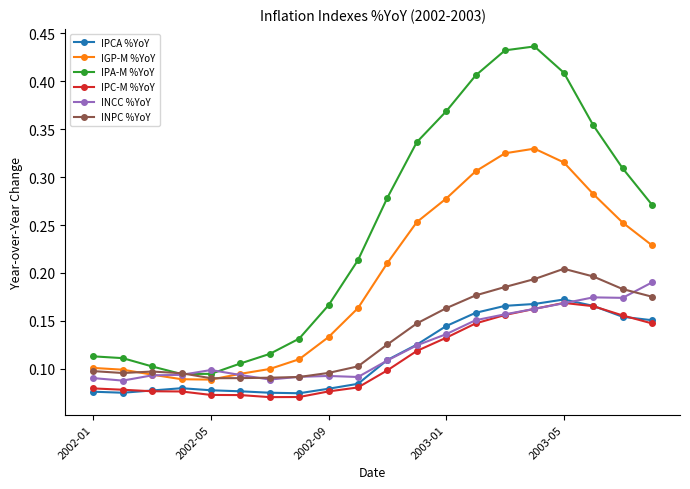

How many INCC %YoY values are between 0 and 1?

20